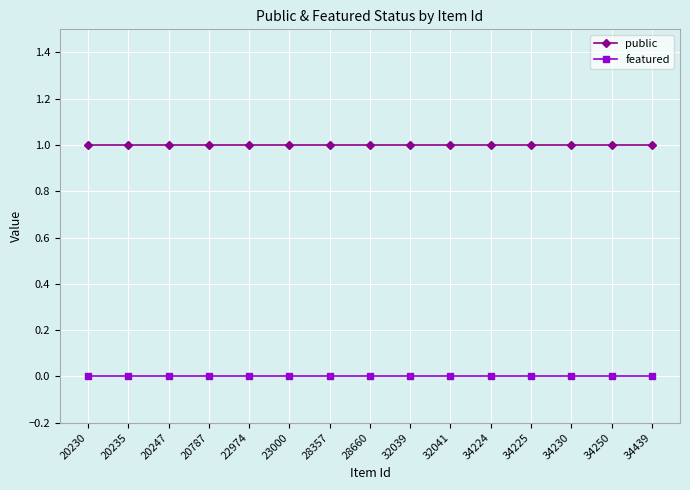

The value of public at 34224 is 0. True or false?

False